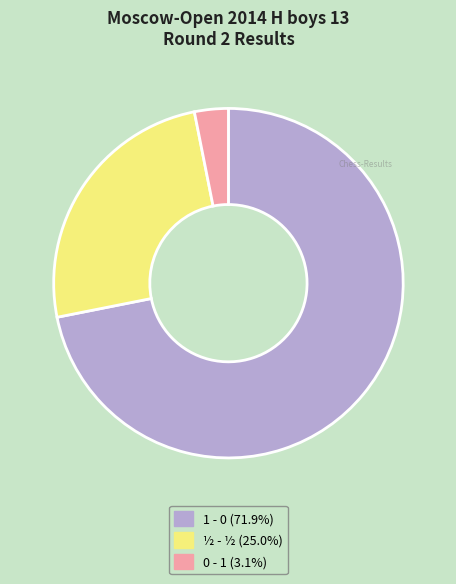

Count the number of slices in the pie.

3